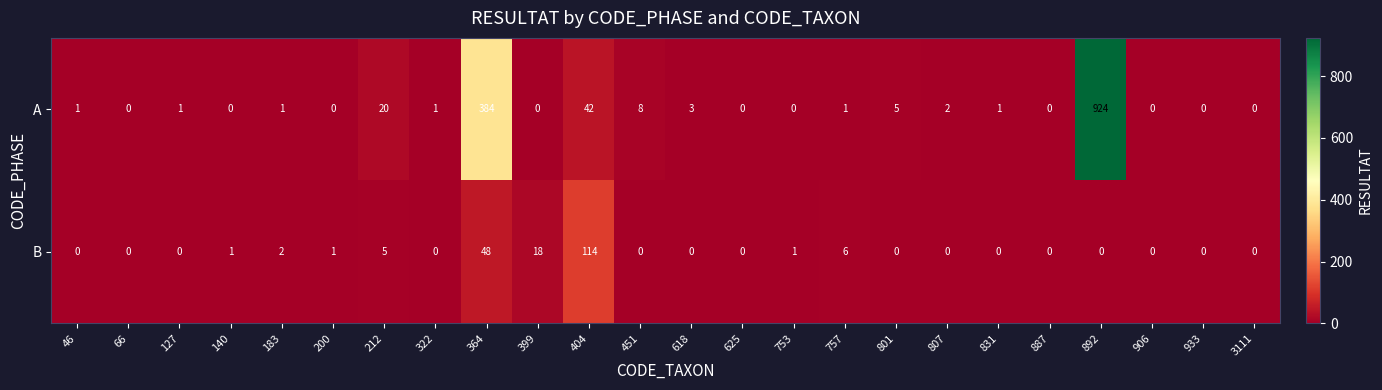

The value of A at 183 is 1. True or false?

True